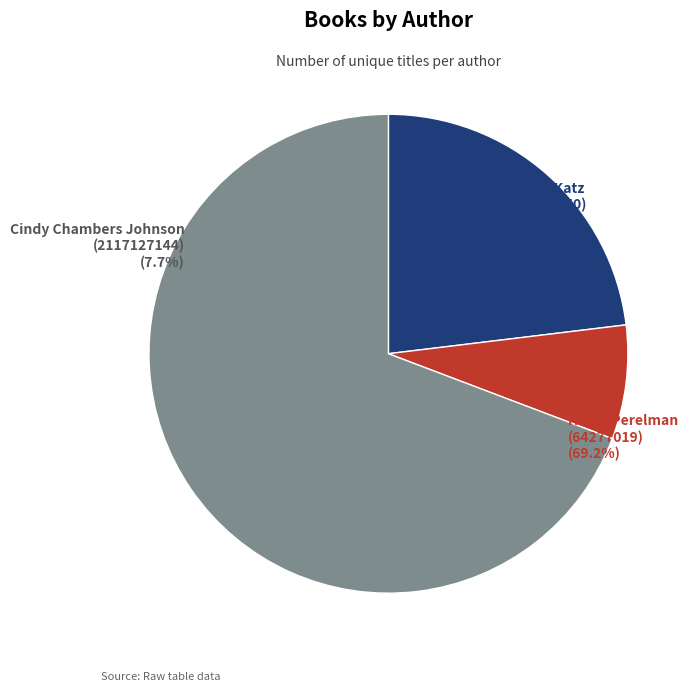

Approximately how many times larger is the value at Cindy Chambers Johnson (2117127144) compared to Alan Katz (1489850)?

0.3